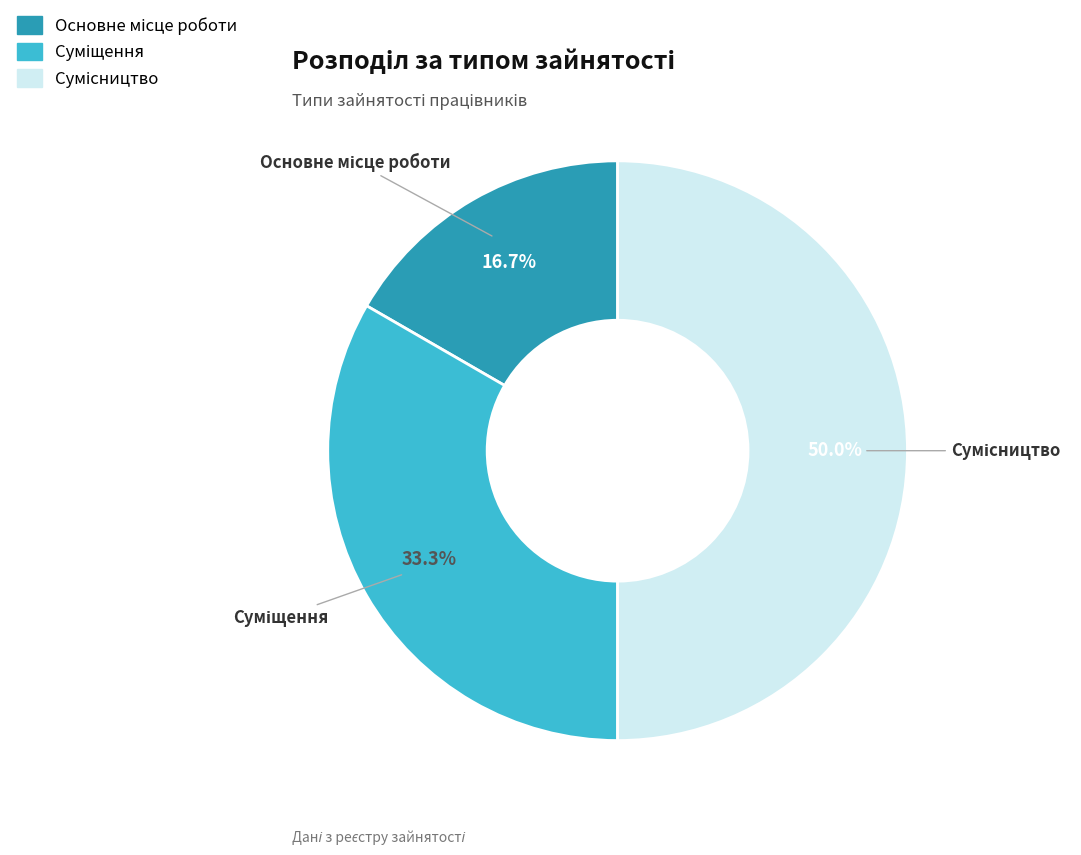

Count the number of slices in the pie.

3